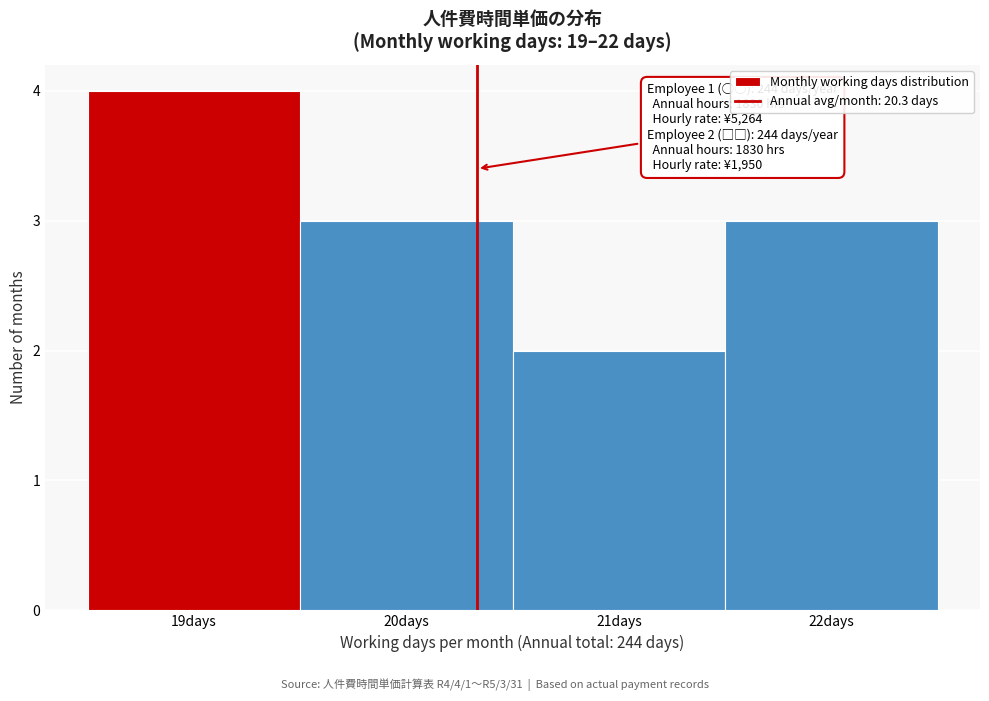

Which range on the x-axis has the tallest bar?

18.5 to 19.5